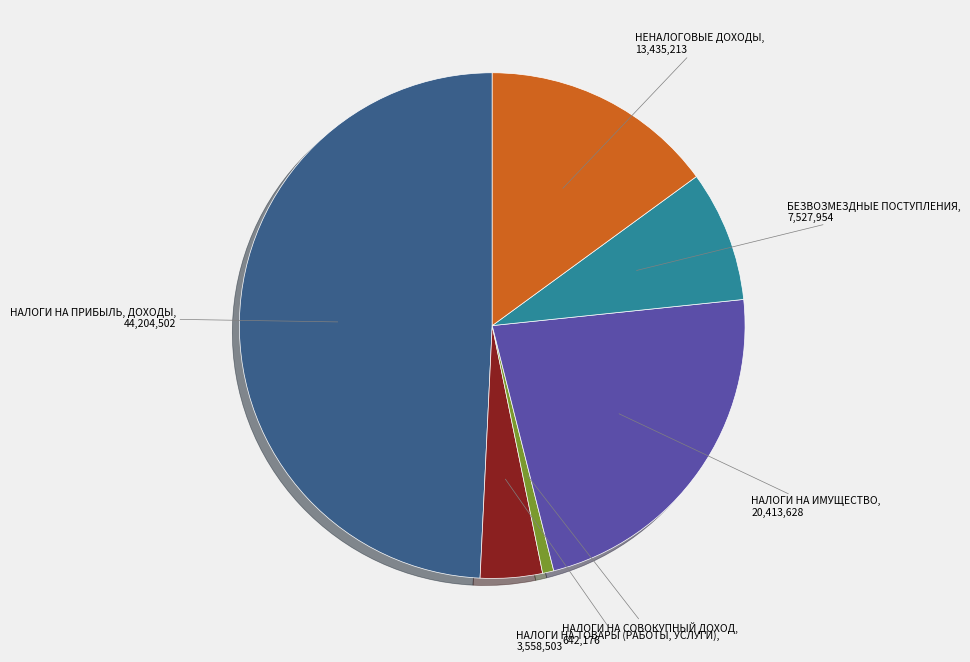

Does НАЛОГИ НА ТОВАРЫ (РАБОТЫ, УСЛУГИ) represent more than half of the total?

No